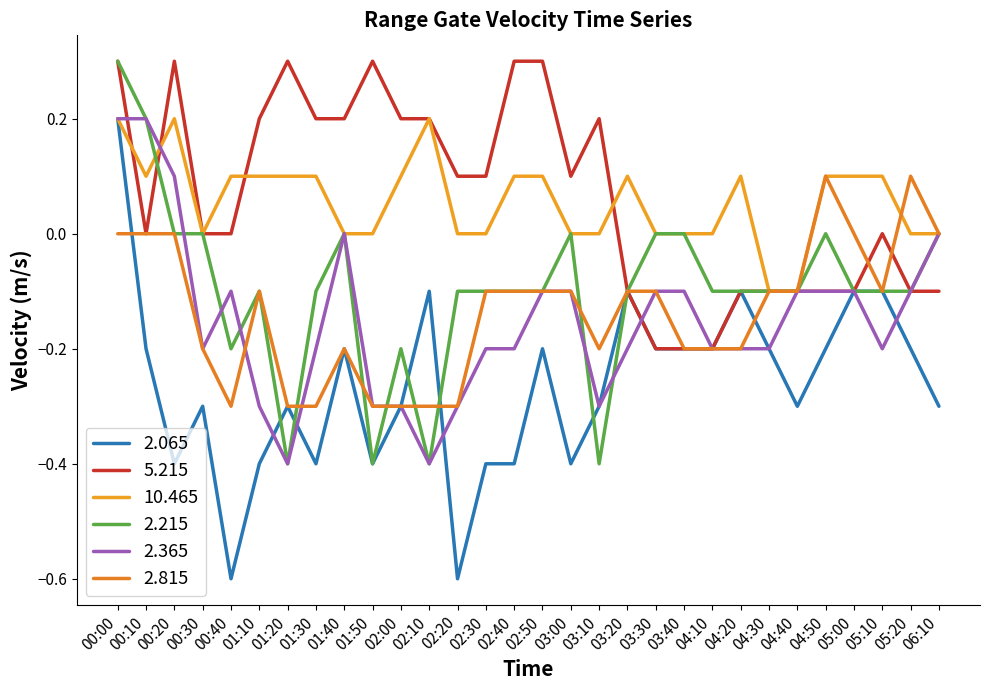

What is the value of the 2.815 point at the 26th from the left?

0.1